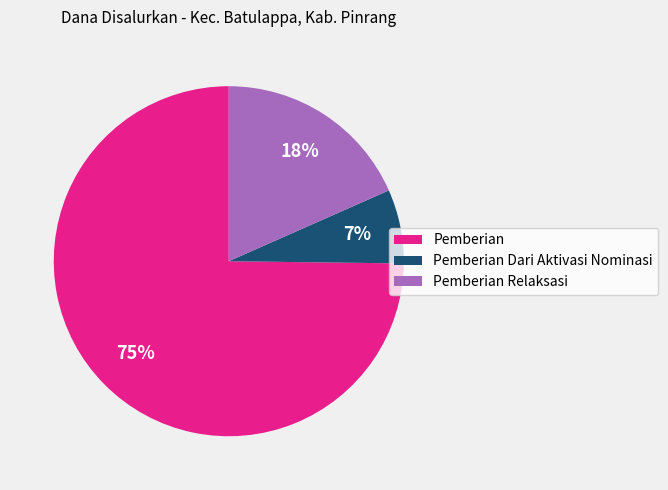

Rank the categories by value from highest to lowest.

Pemberian, Pemberian Relaksasi, Pemberian Dari Aktivasi Nominasi